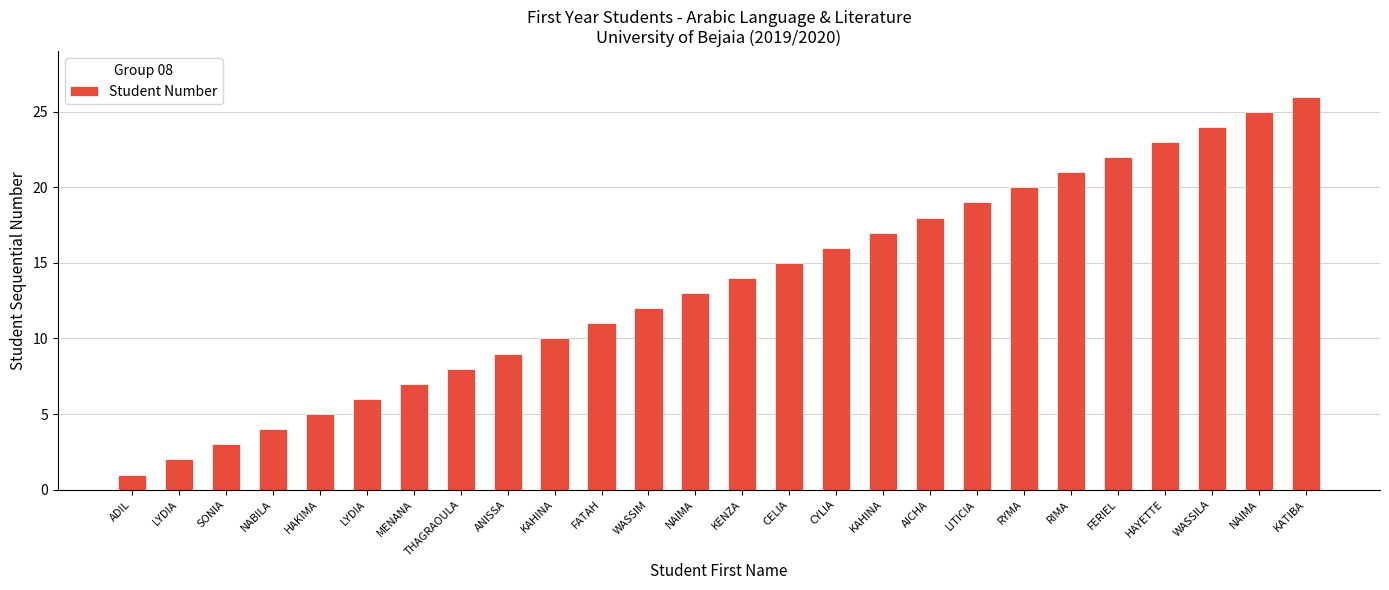

How many bars are there in total?

26